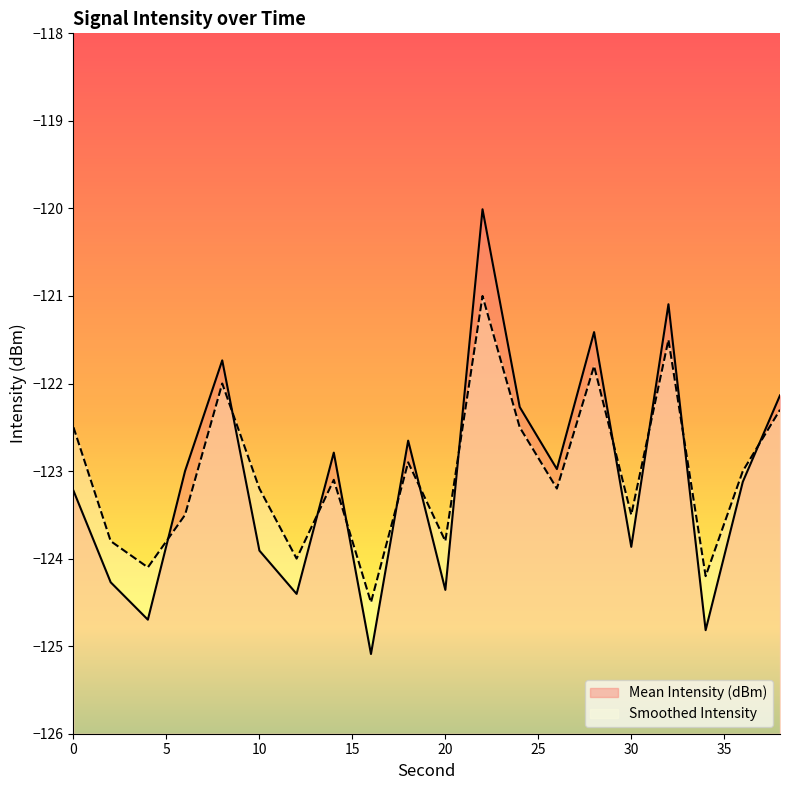

Which series changed the most between 10 and 30?

Smoothed Intensity